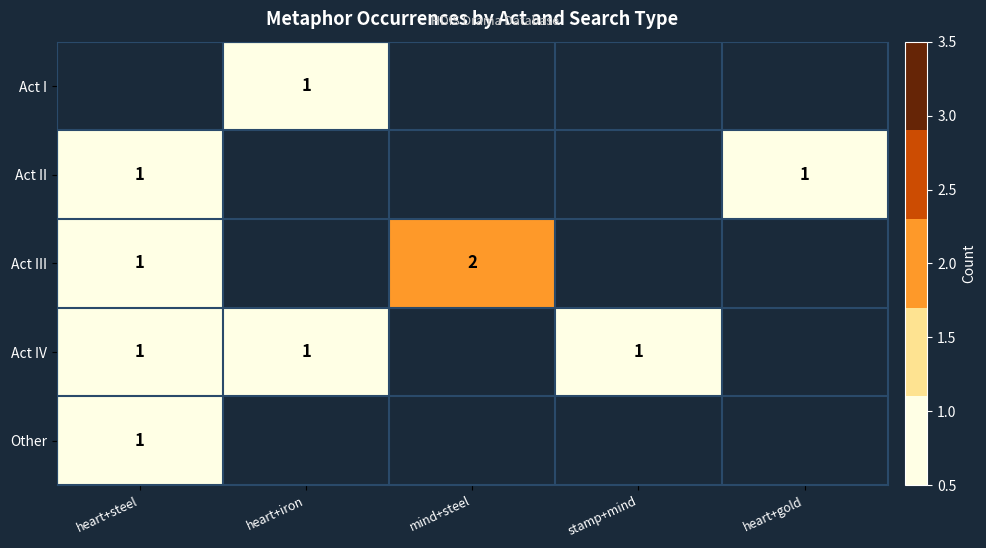

Is it true that Act II equals 2 at heart+gold?

False